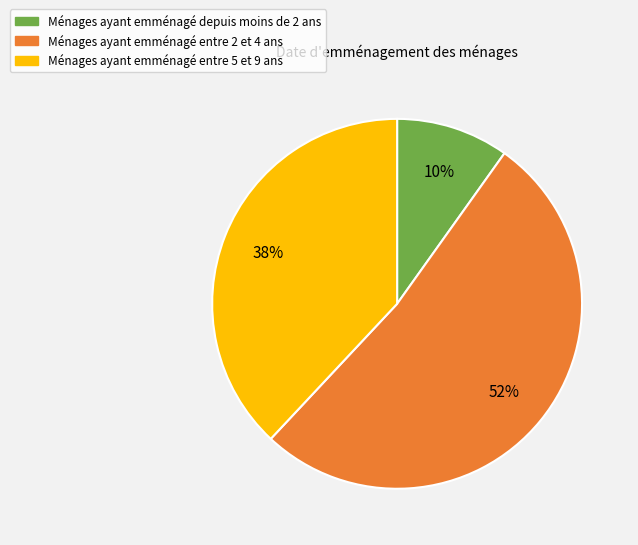

To the nearest percent, what is the average slice percentage?

33%